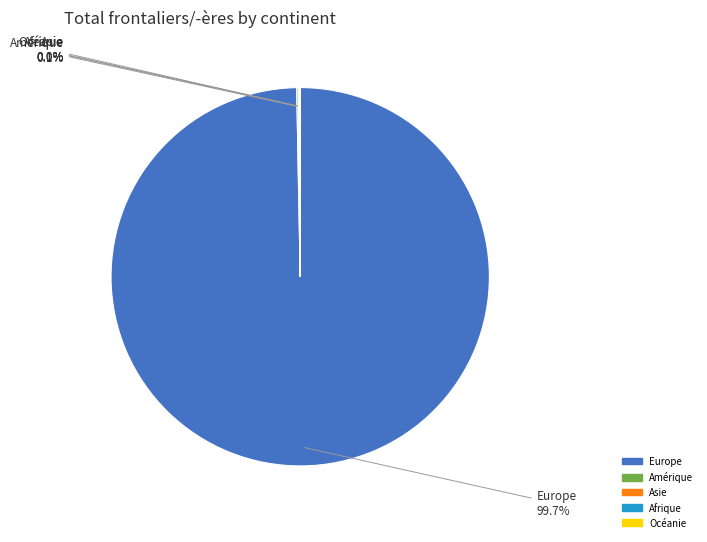

Is there a majority slice in this chart?

Yes